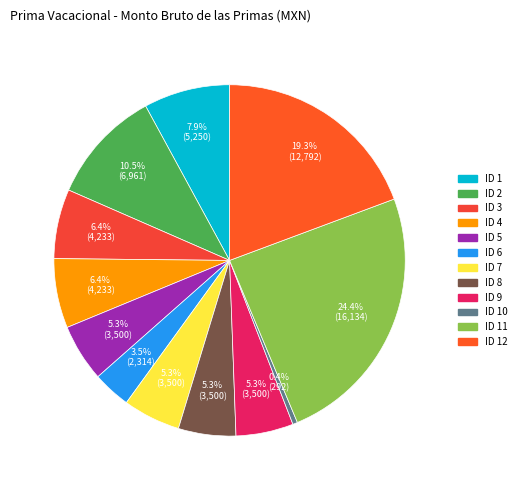

How many slices are in this pie chart?

12